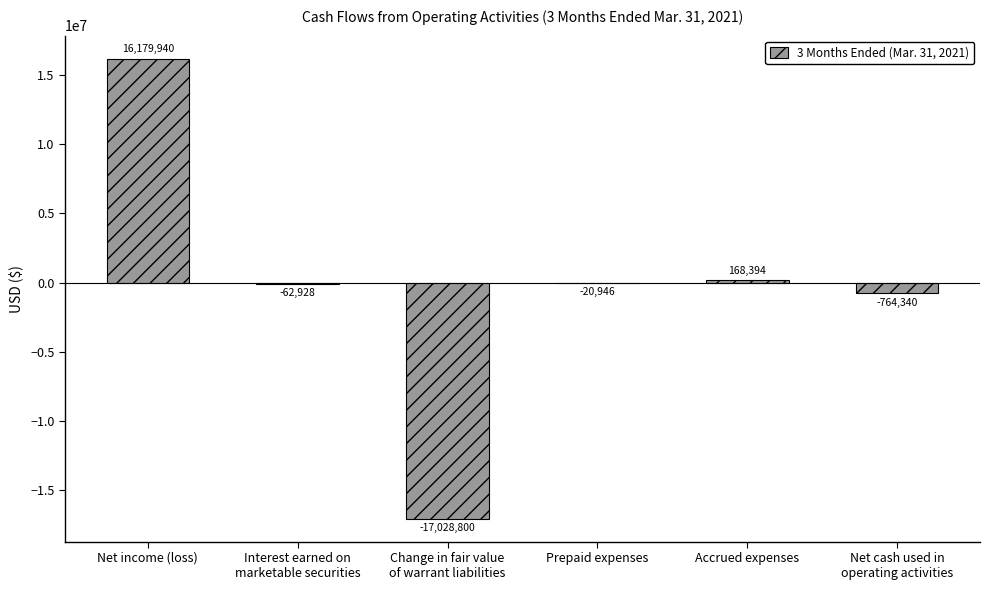

What is the sum of all values?

-1528680